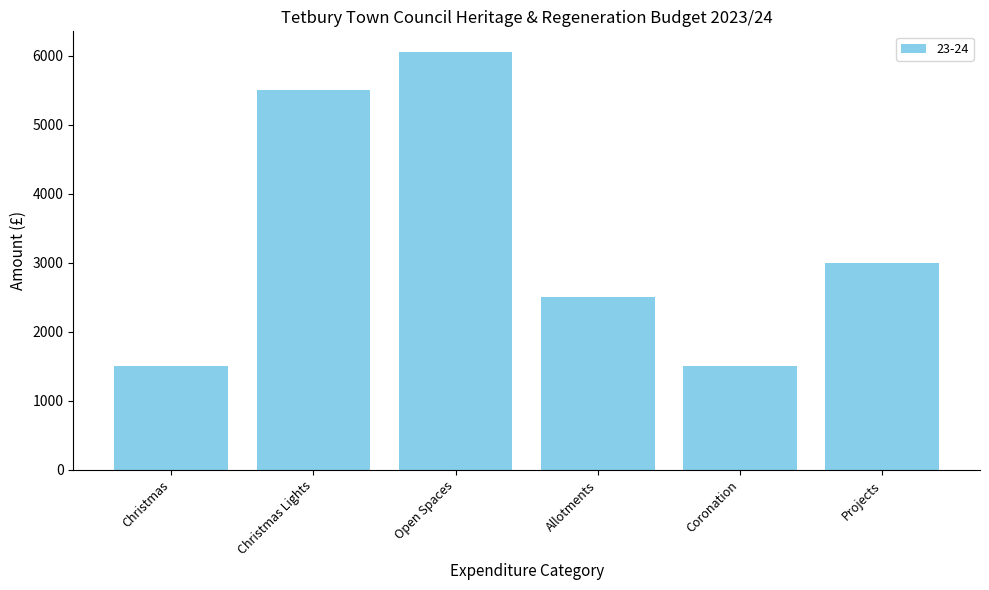

How many values are between 1500 and 5500?

5